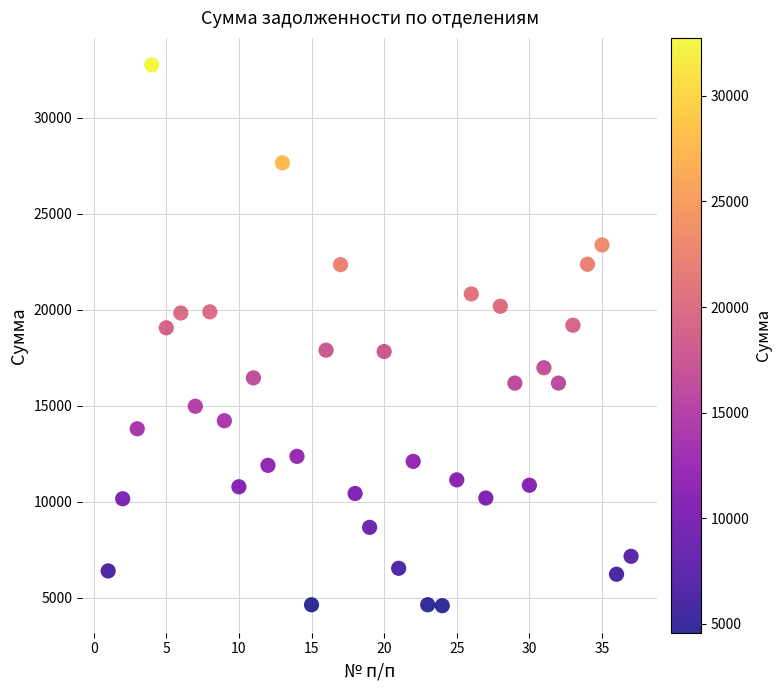

What is the range of X values (max minus min)?

36.0